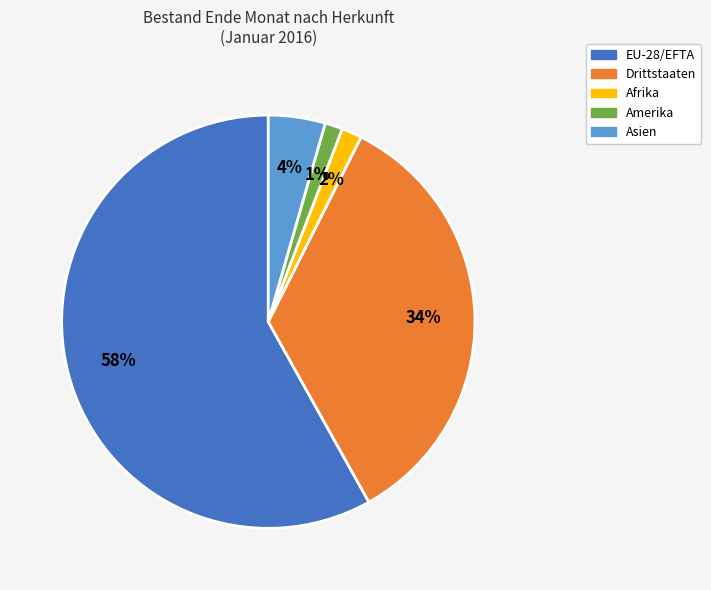

Is there any slice that represents more than half of the pie?

Yes